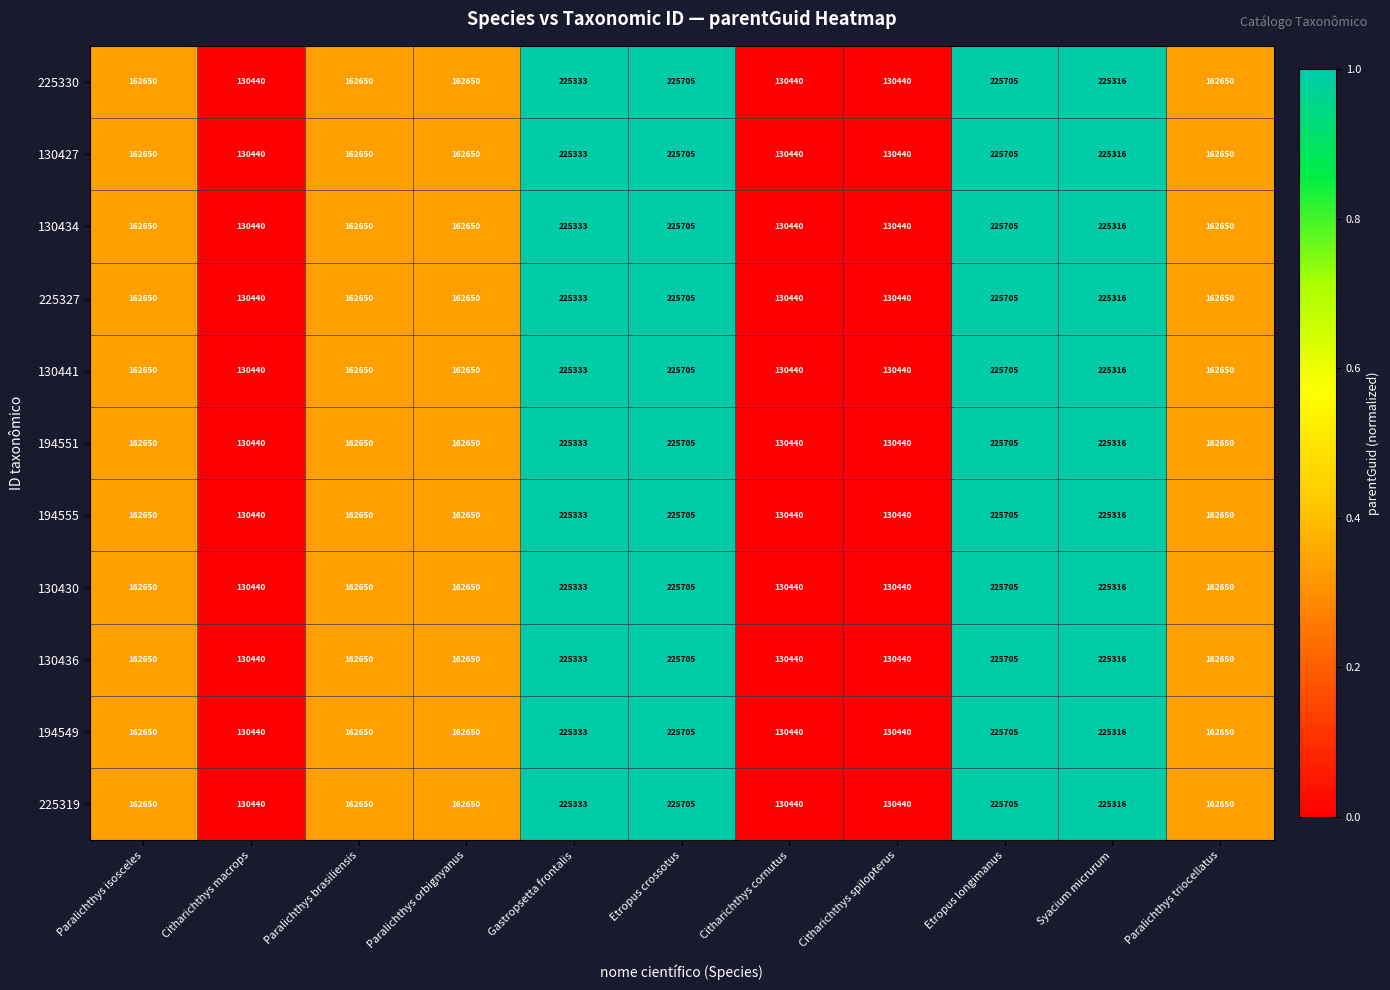

How many data points does each series have?

11